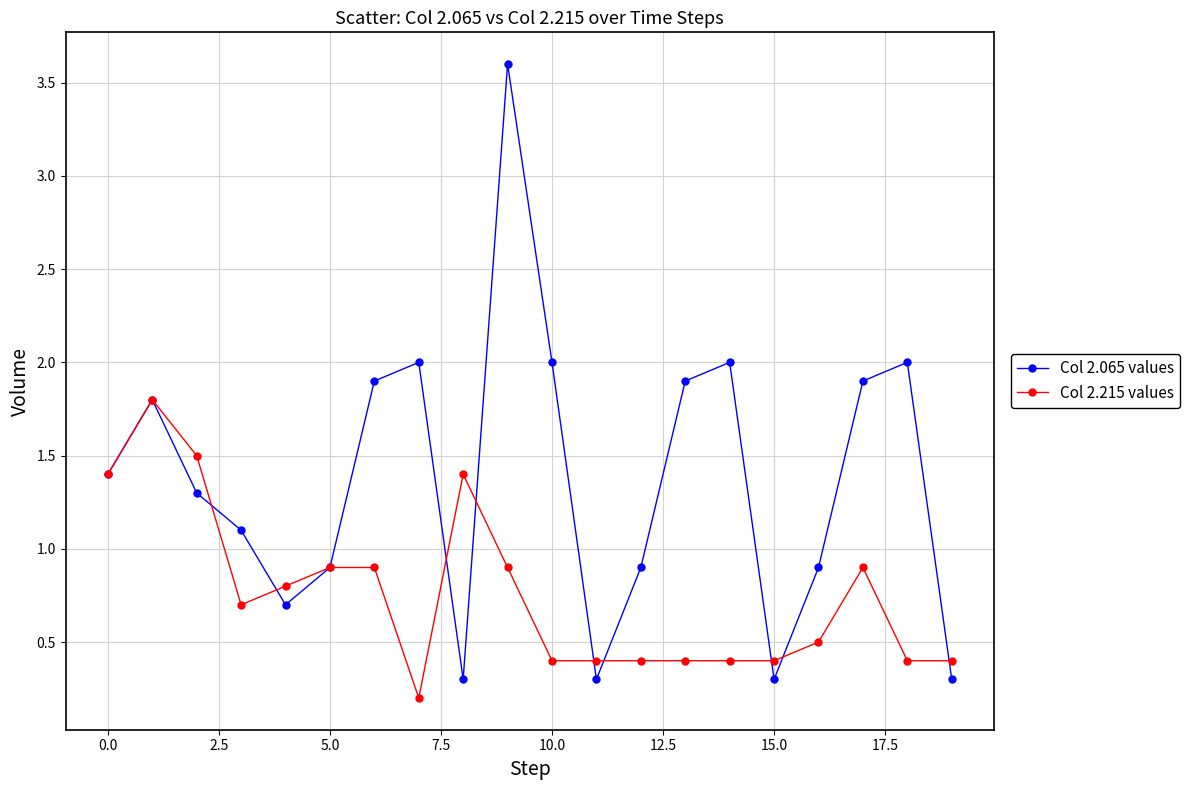

What is the maximum value for Col 2.065 values?

3.6